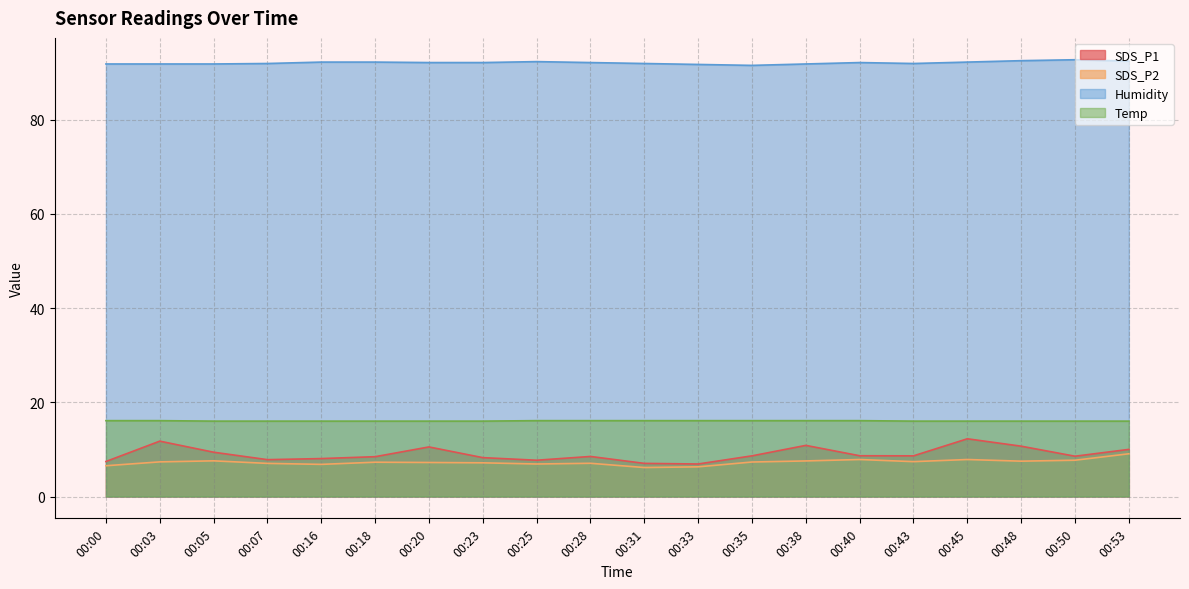

Does the chart display data point markers on the line(s)?

No